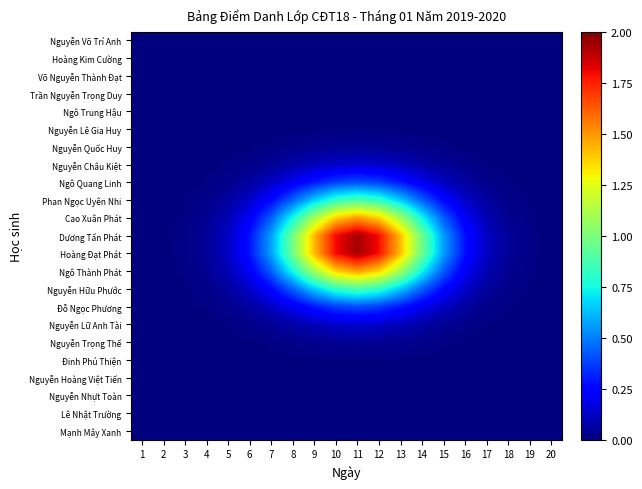

What is the total value across all series at 3?

0.1